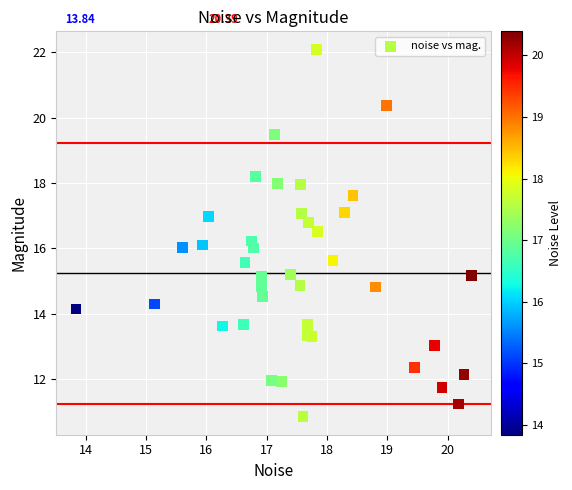

What is the range of Y values (max minus min)?

11.2